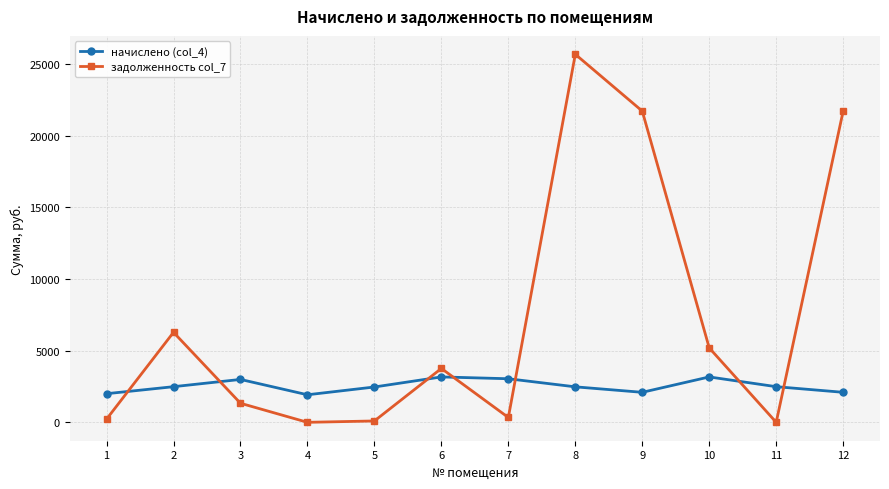

What are all the series names shown in the legend?

начислено (col_4), задолженность col_7